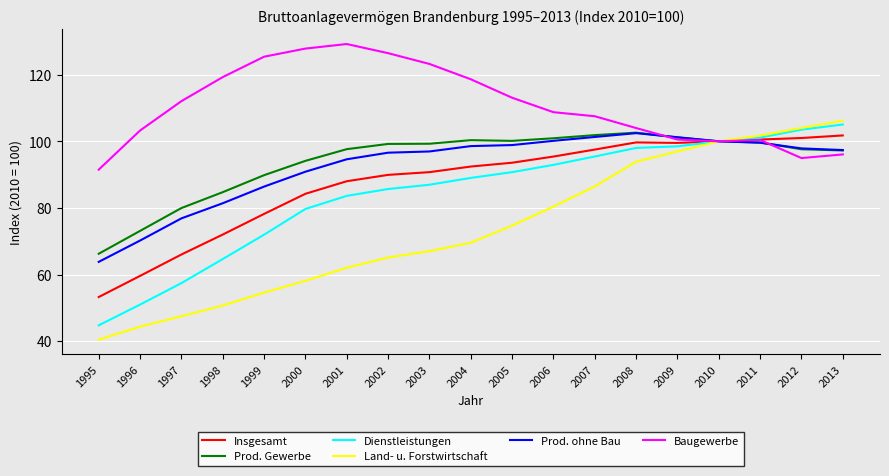

Which series has the largest range (max minus min)?

Land- u. Forstwirtschaft